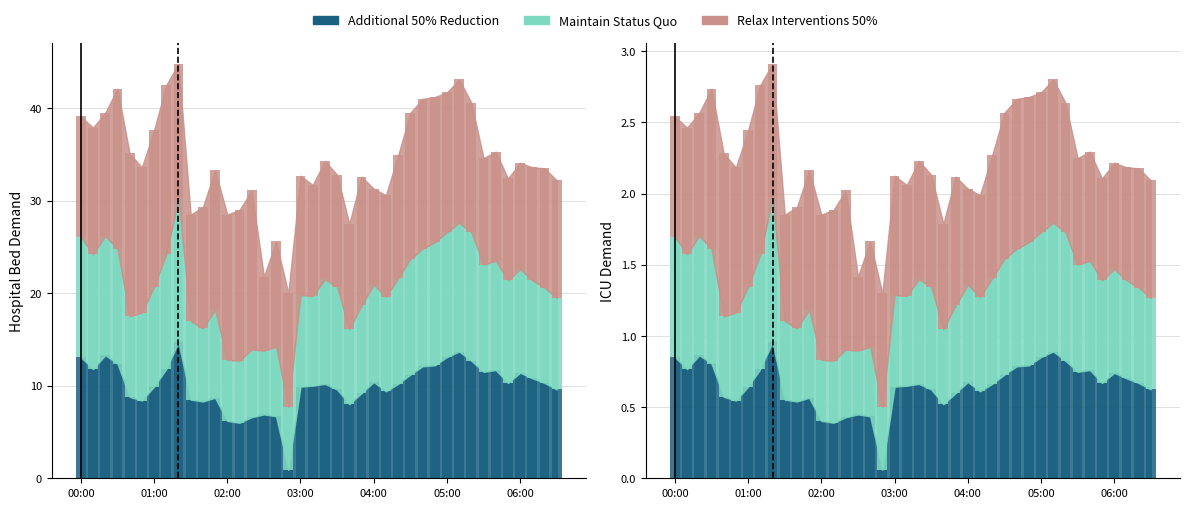

Is it true that Maintain Status Quo equals 4.6 at 2010/10/09 06:10?

False